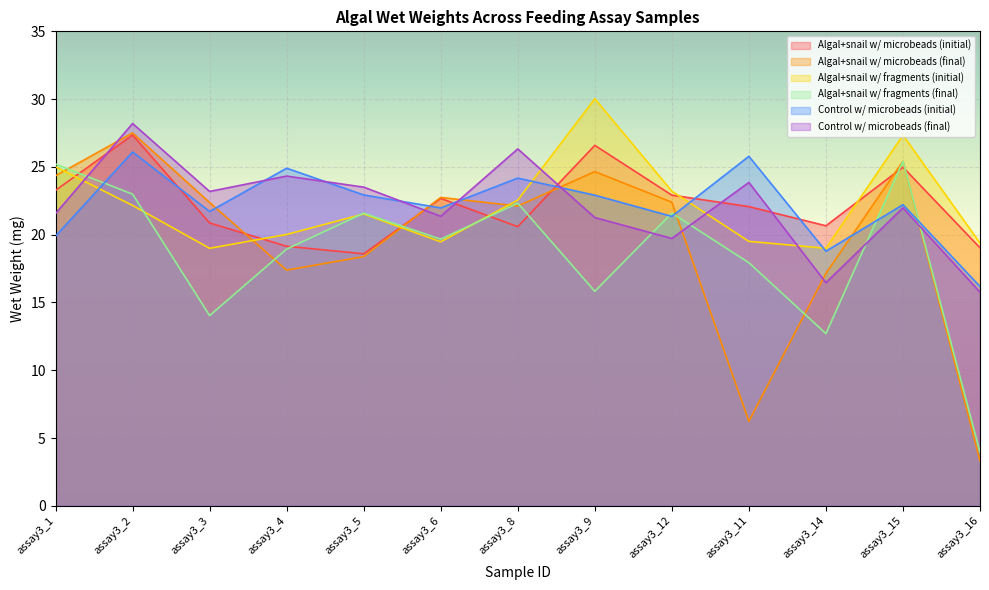

What is the total value across all series at assay3_8?

138.1